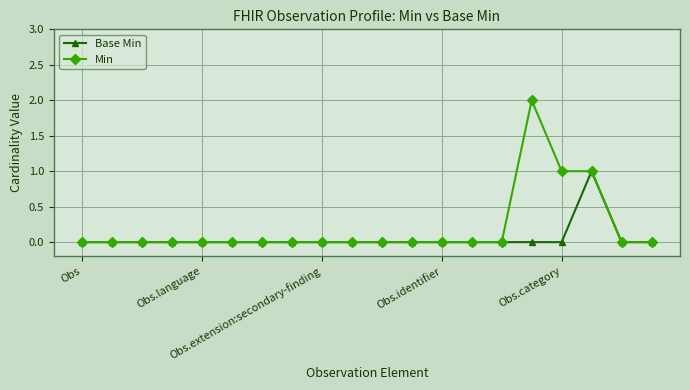

List the series in order of their overall mean, highest first.

Min, Base Min